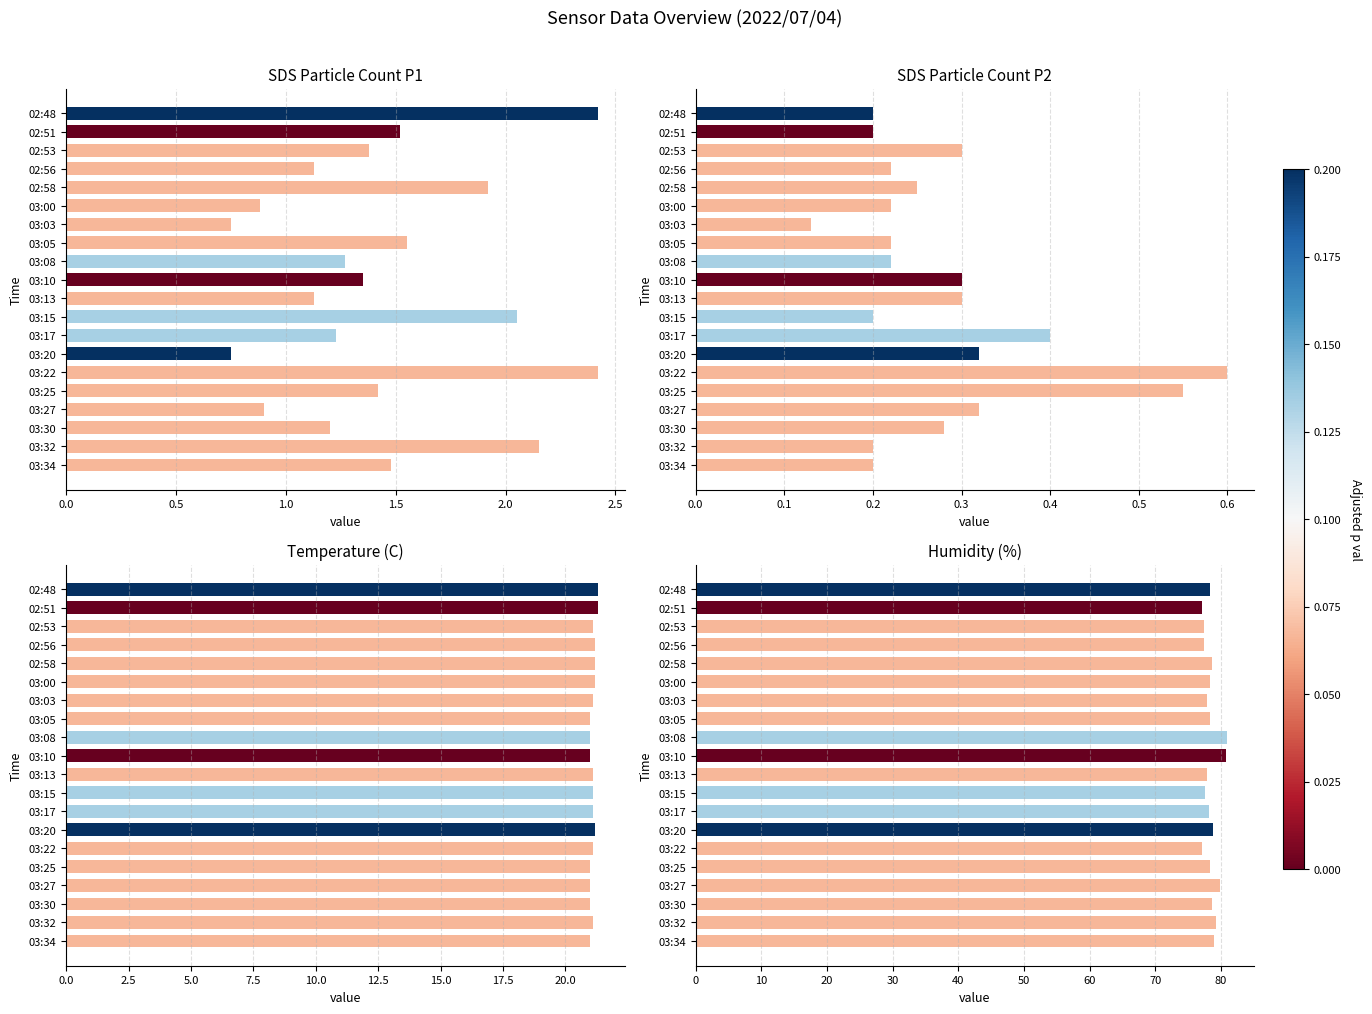

Reading left to right, extract all data points from this chart.

SDS_P1: 2.4	1.5	1.4	1.1	1.9	0.9	0.8	1.6	1.3	1.4	1.1	2.0	1.2	0.8	2.4	1.4	0.9	1.2	2.1	1.5
SDS_P2: 0.2	0.2	0.3	0.2	0.2	0.2	0.1	0.2	0.2	0.3	0.3	0.2	0.4	0.3	0.6	0.6	0.3	0.3	0.2	0.2
Temp: 21.3	21.3	21.1	21.2	21.2	21.2	21.1	21.0	21.0	21.0	21.1	21.1	21.1	21.2	21.1	21.0	21.0	21.0	21.1	21.0
Humidity: 78.3	77.1	77.5	77.5	78.6	78.4	77.9	78.4	81.0	80.8	77.9	77.6	78.2	78.8	77.1	78.4	79.9	78.7	79.3	79.0